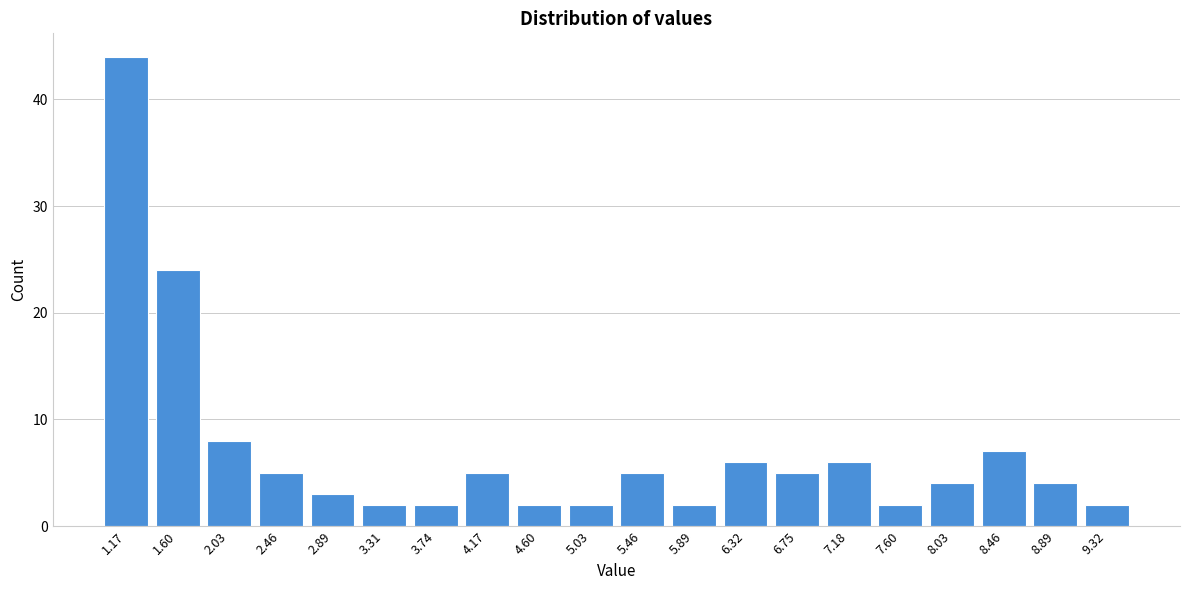

Reading left to right, transcribe all the data shown in this chart.

44	24	8	5	3	2	2	5	2	2	5	2	6	5	6	2	4	7	4	2